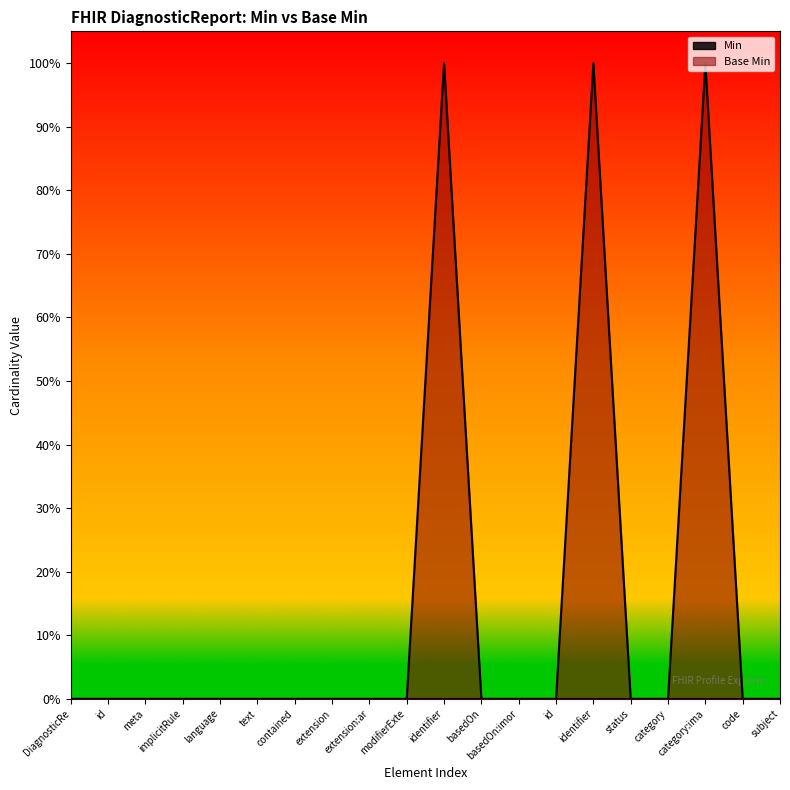

How many values are above zero?

3